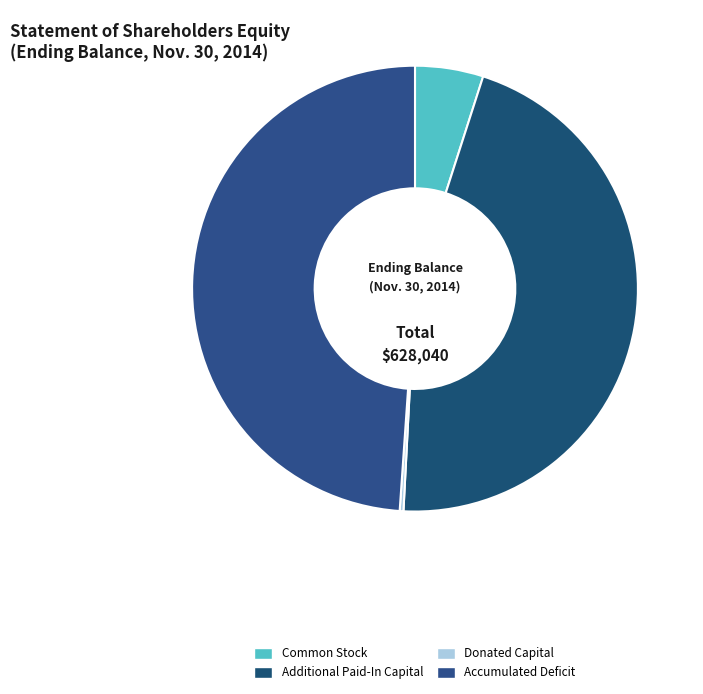

Does Donated Capital account for over 50% of the chart?

No